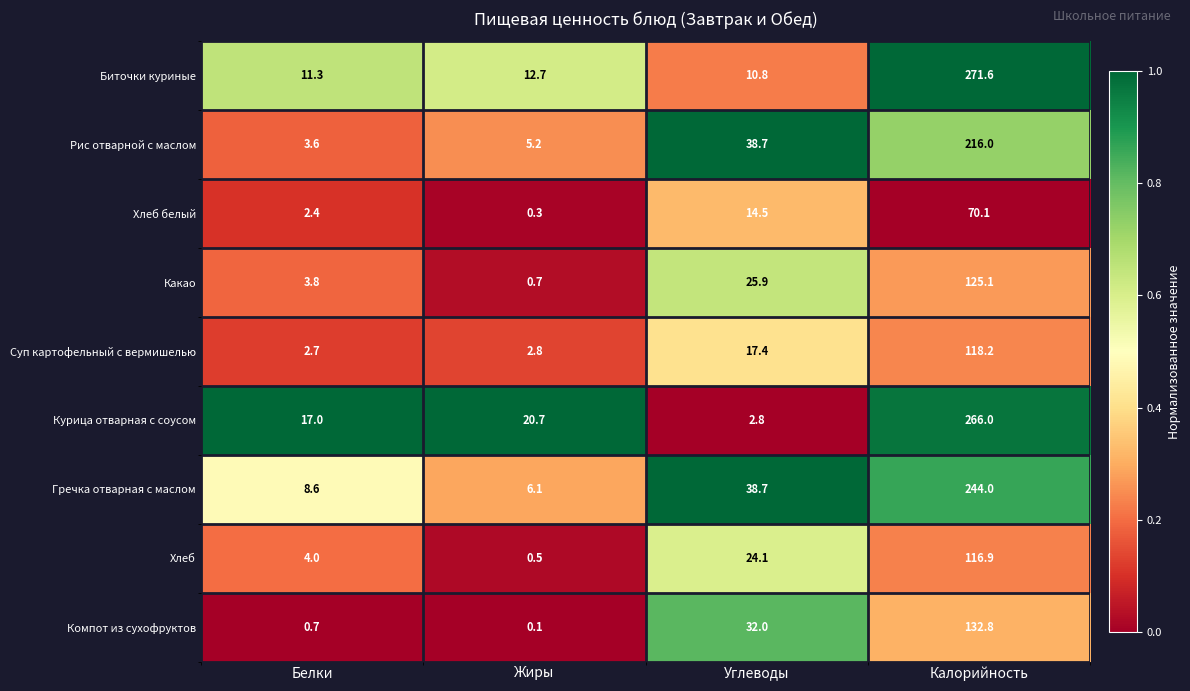

At which category is the sum across all series the highest?

Калорийность